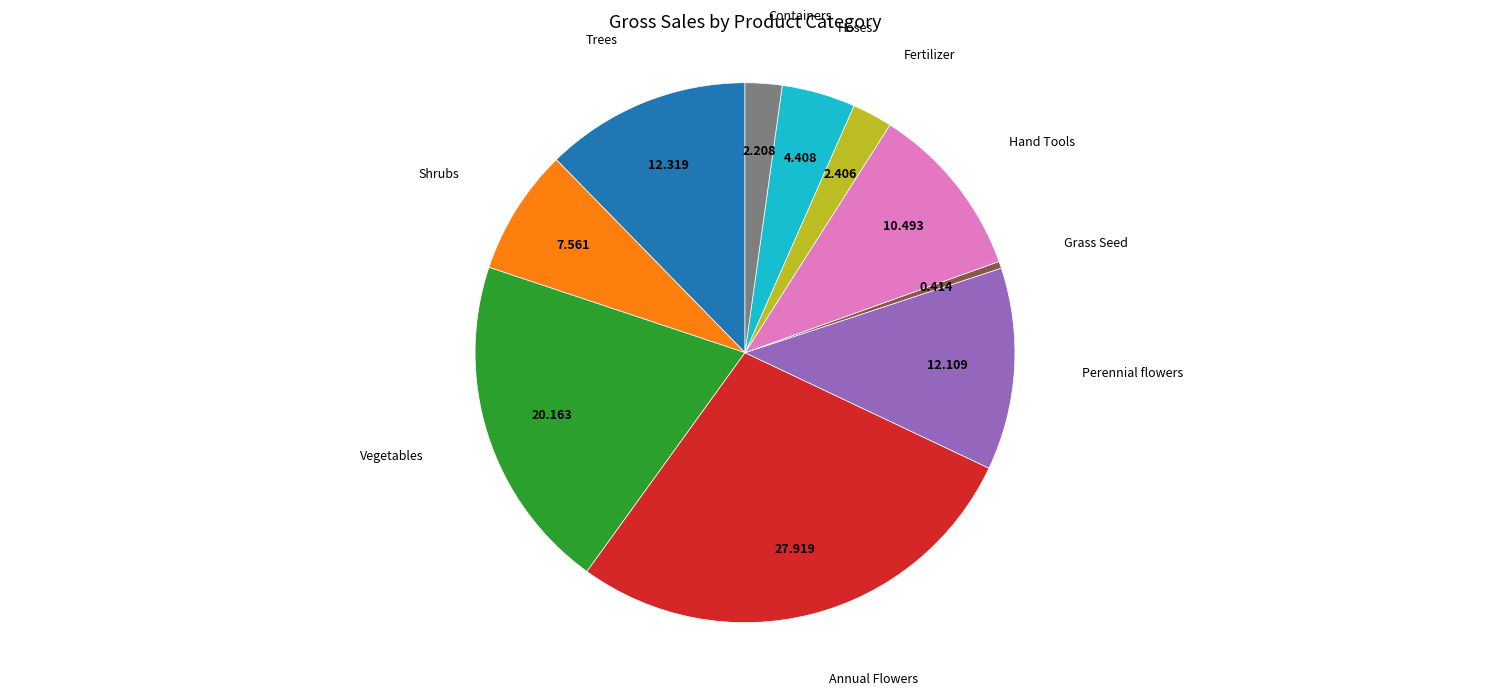

How many segments does this pie chart have?

10